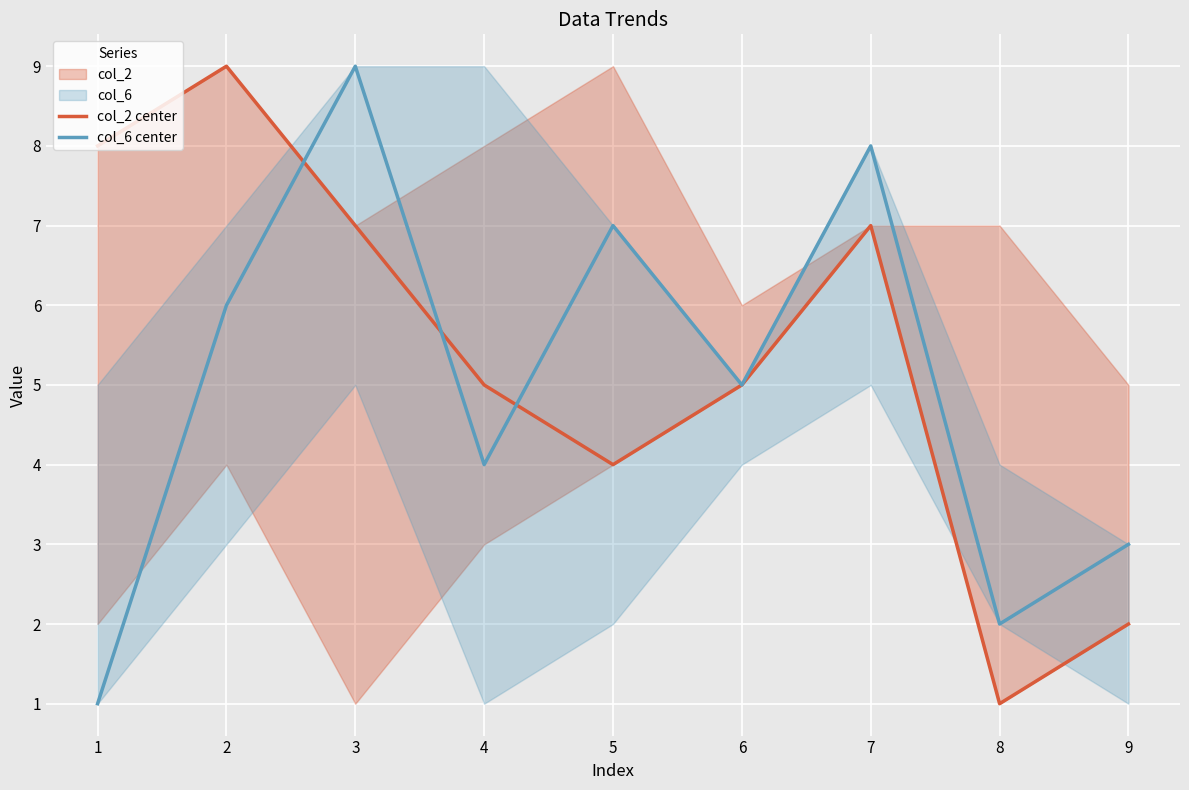

Is this an area chart (filled region under the line)?

No